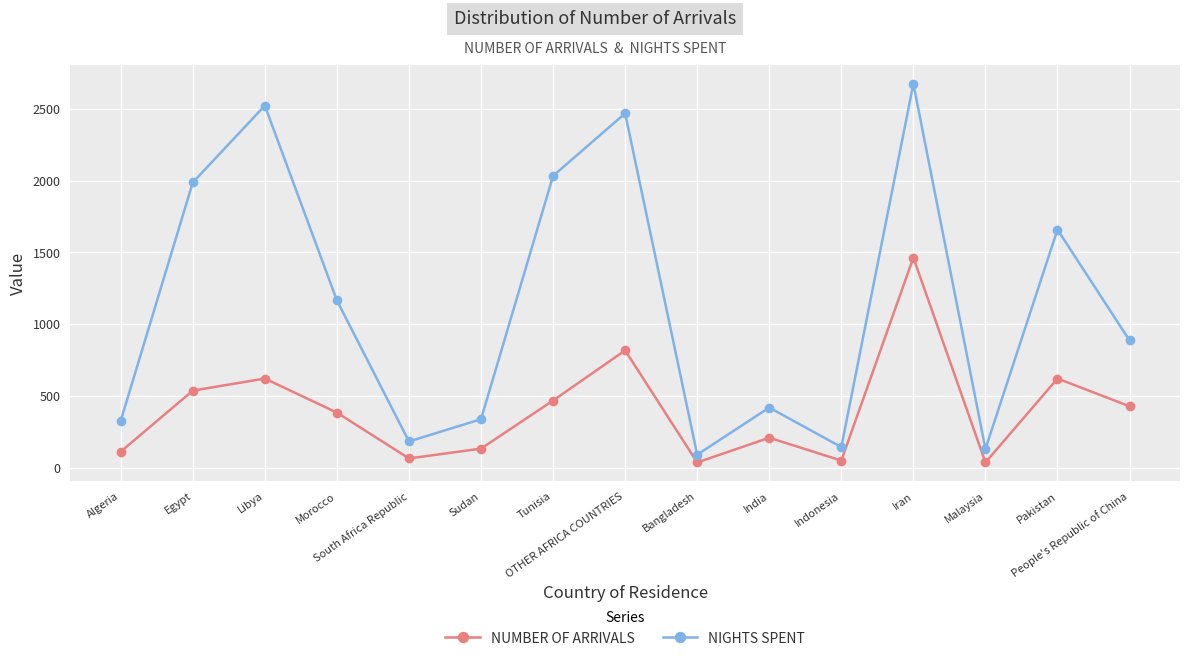

Where is the first local maximum for NUMBER OF ARRIVALS?

Libya